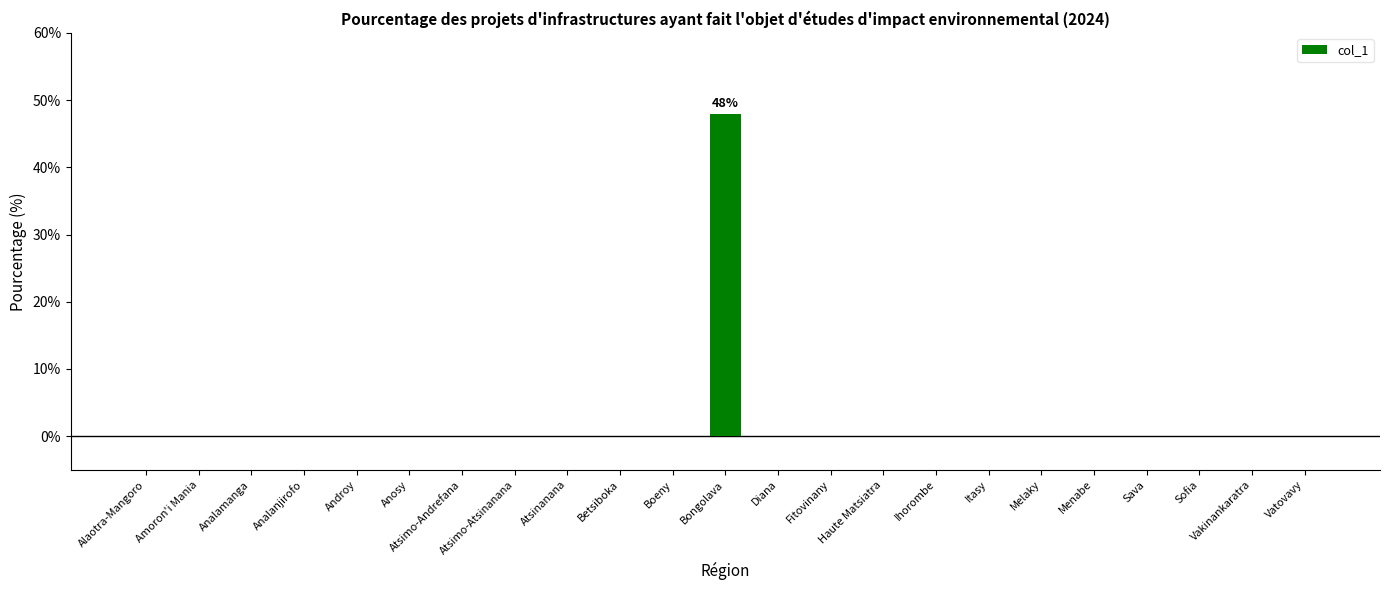

What is the greatest value displayed?

48